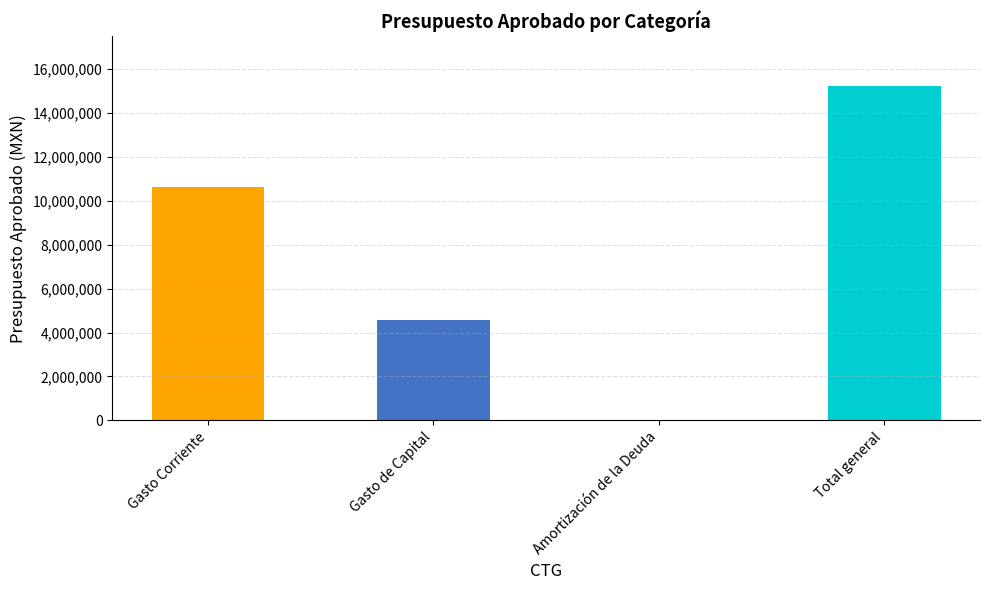

Which has a higher value, Gasto de Capital or Amortización de la Deuda?

Gasto de Capital